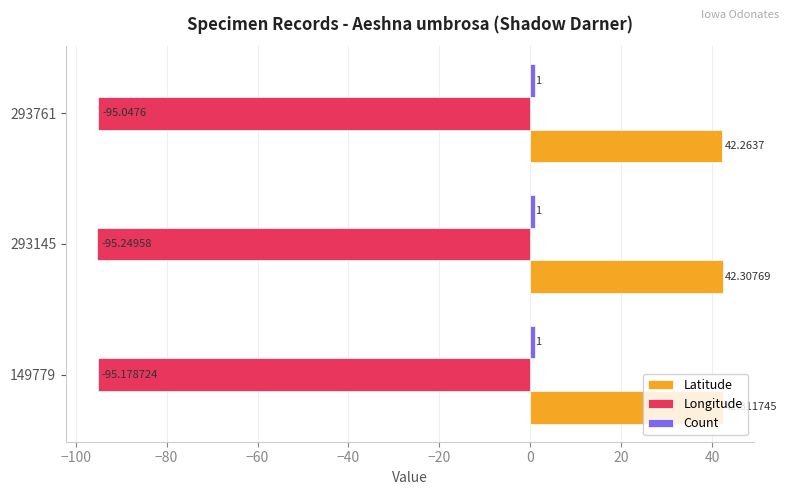

Which series has the widest spread of values?

Longitude